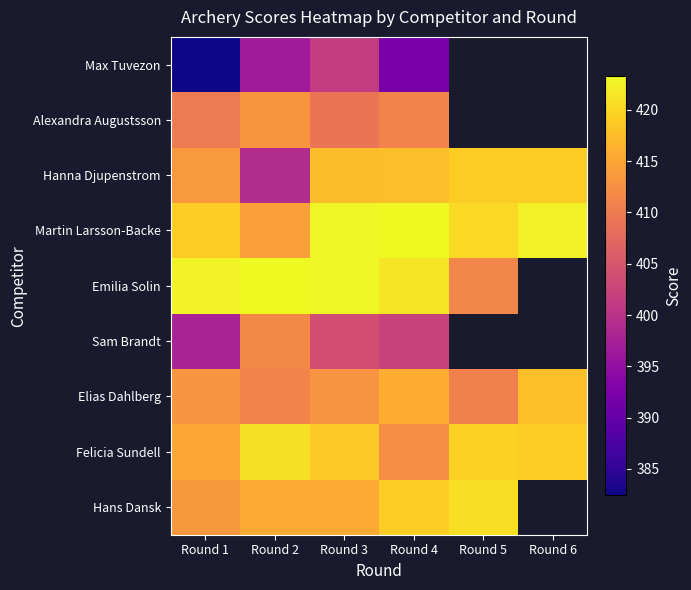

What is the maximum value shown in the chart?

423.3